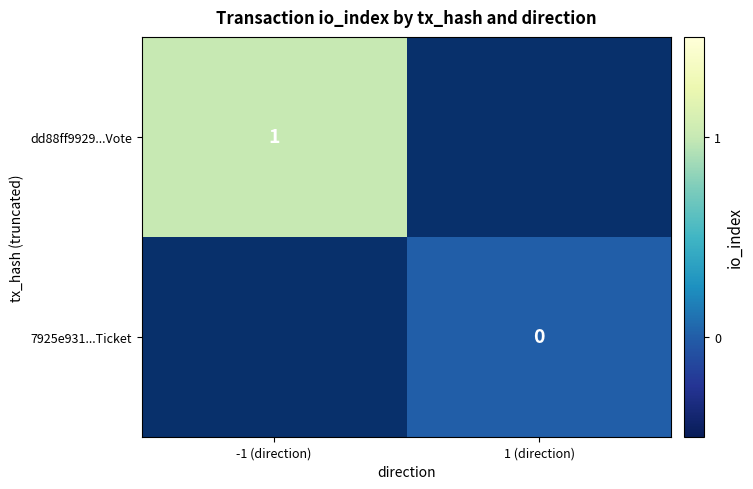

The value of dd88ff9929...Vote at -1 (direction) is 1. True or false?

True